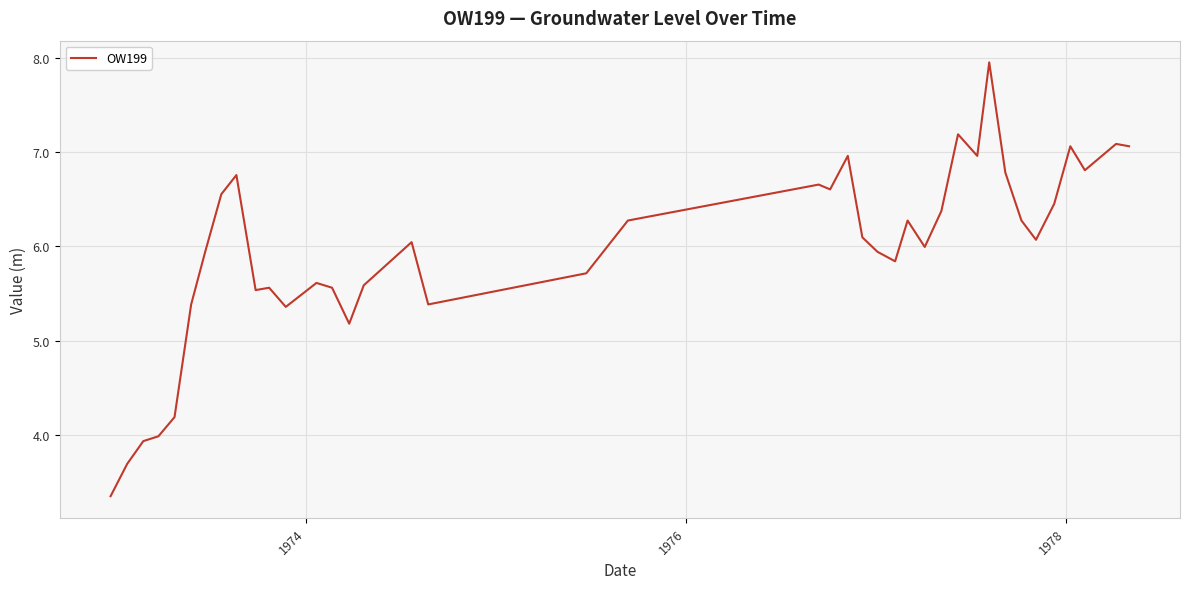

What is the difference between the maximum and minimum values?

4.6